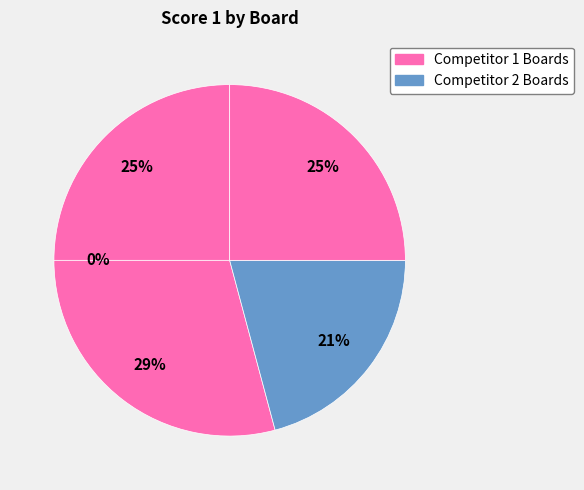

The 5 slice represents 32% of the pie. True or false?

False